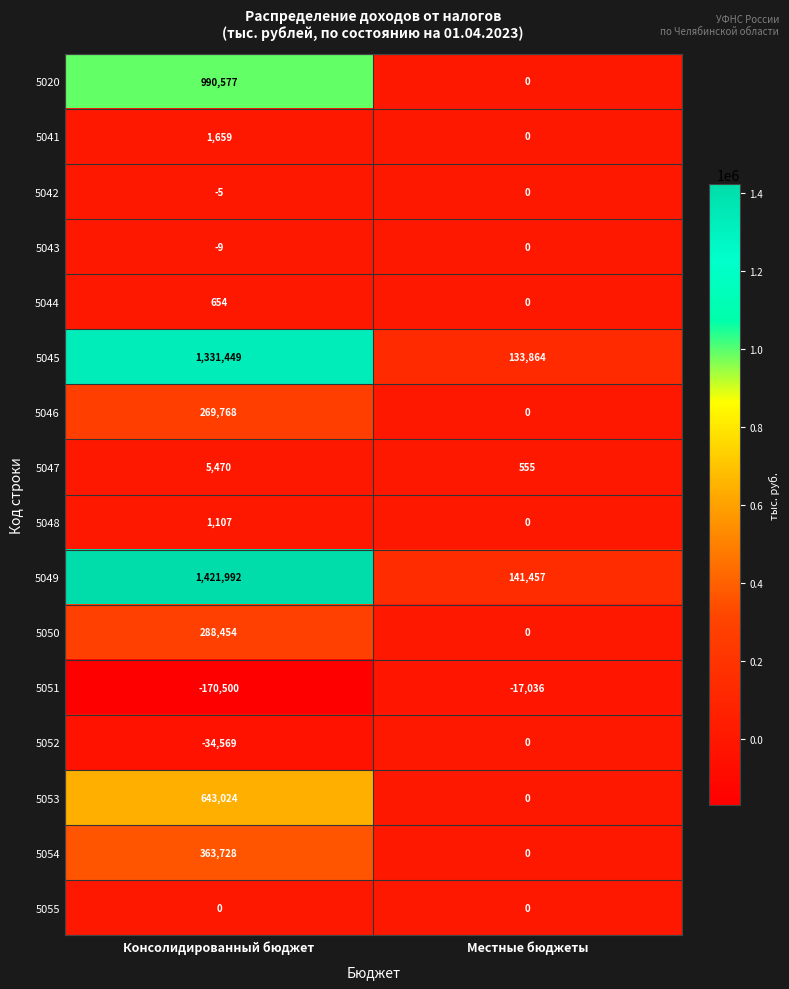

At which category does the chart reach its peak across all series?

Консолидированный бюджет